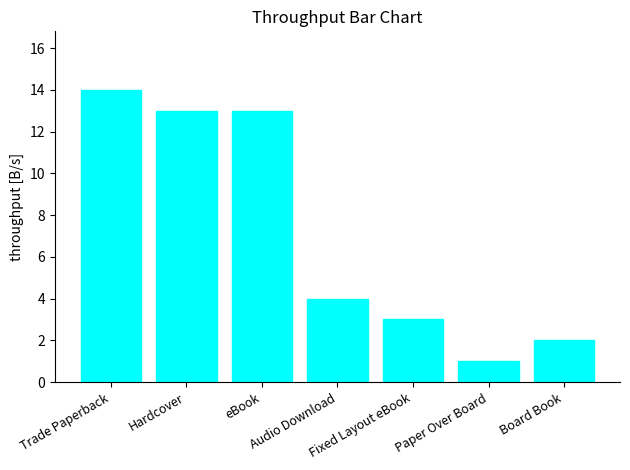

What is the average value?

7